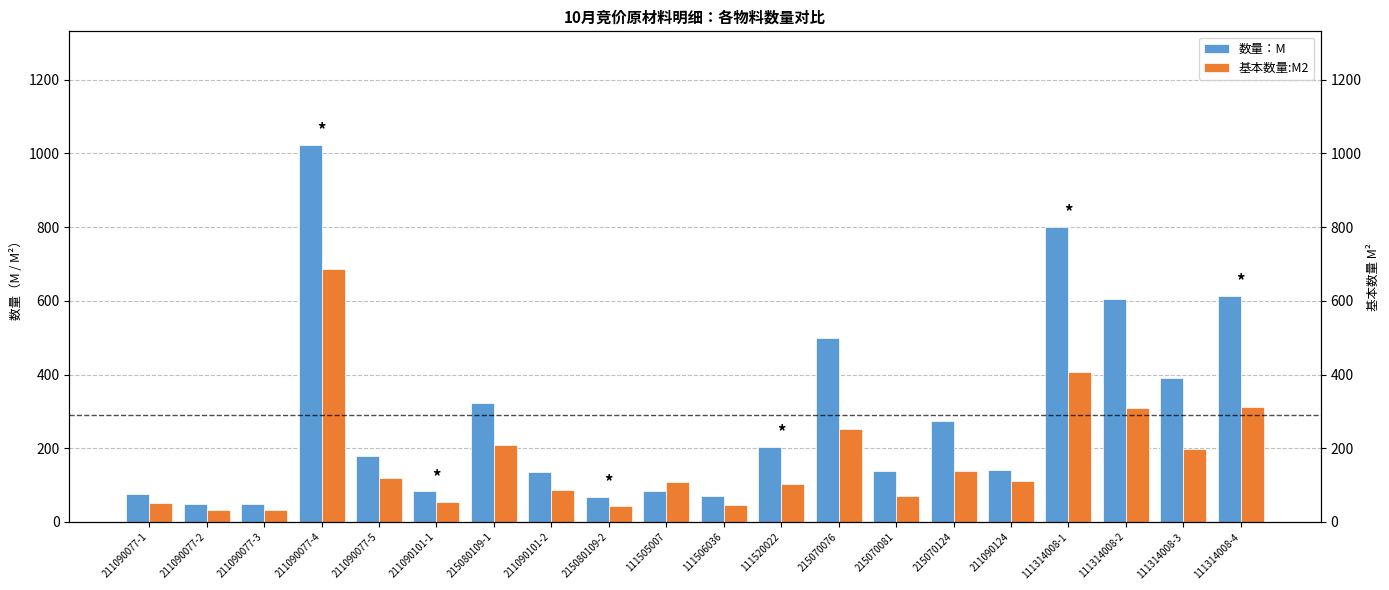

Is it true that 基本数量:M2 equals 408.0 at 111314008-1?

True